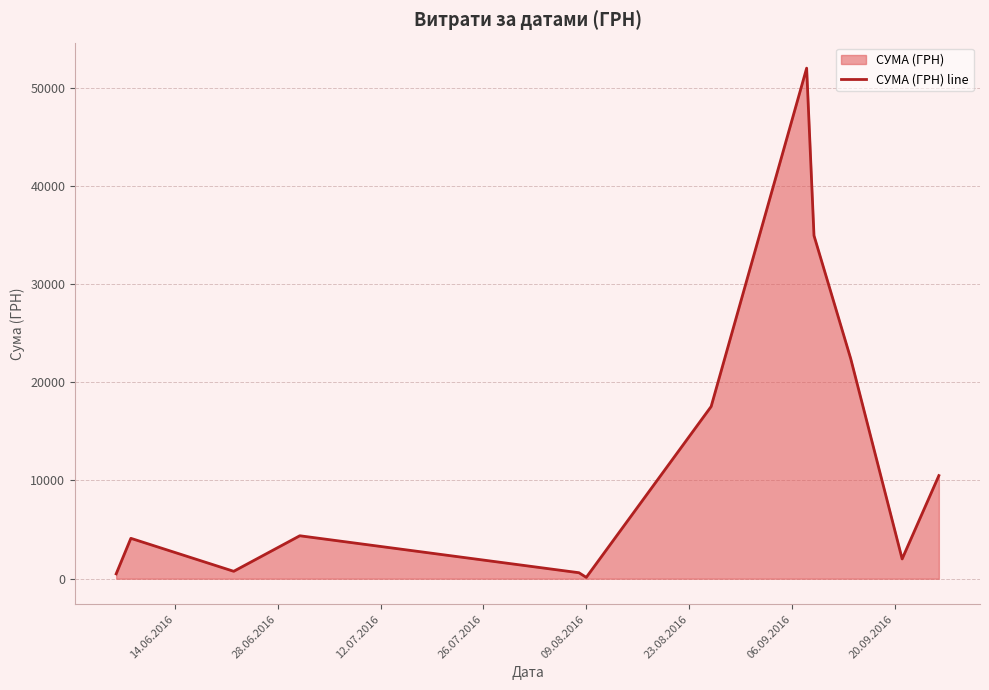

What is the sum of all values?

149829.7